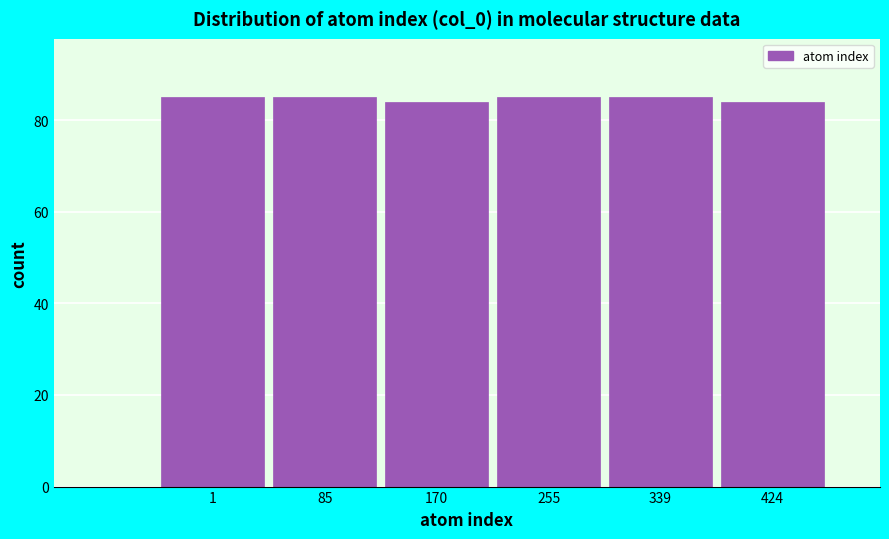

Reading left to right, what are all the values shown in this chart?

1=85	85=85	170=84	255=85	339=85	424=84